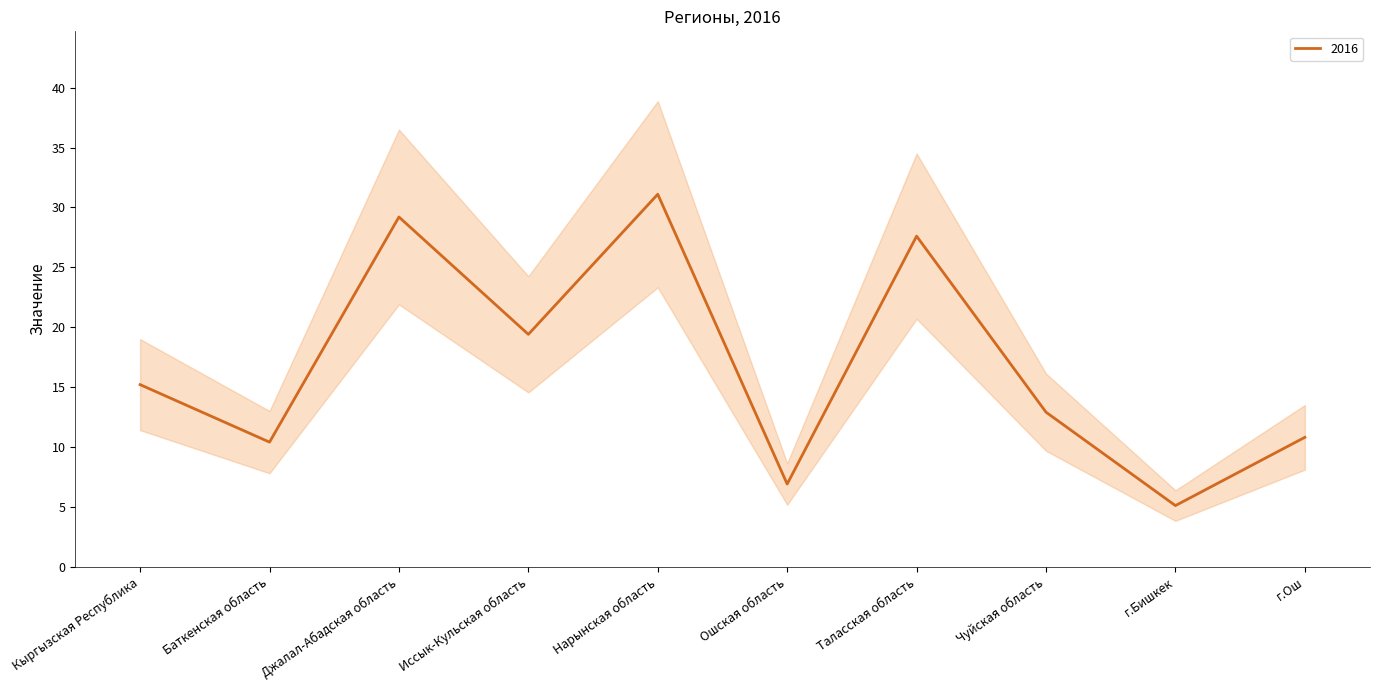

At which category does the chart reach its minimum across all series?

г.Бишкек